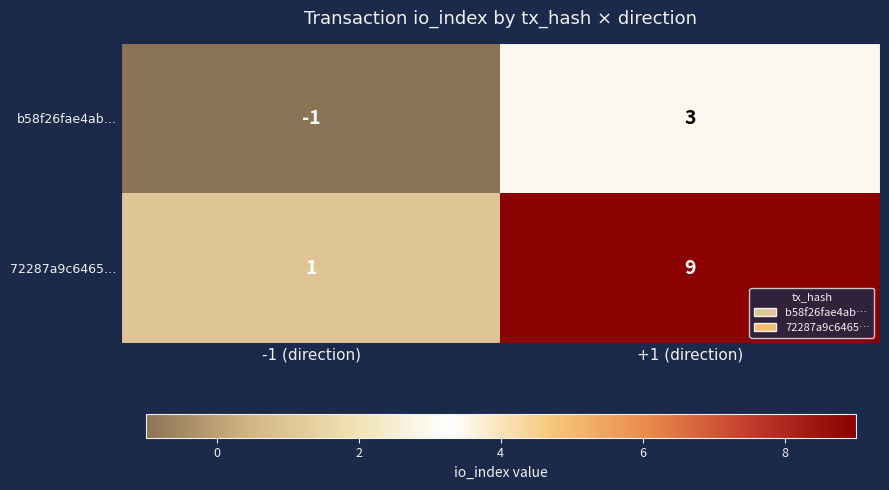

At -1 (direction), list the series in order from smallest to largest.

b58f26fae4ab…, 72287a9c6465…